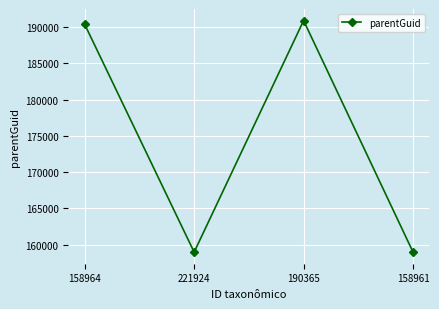

What is the difference between the values at 158964 and 221924?

31401